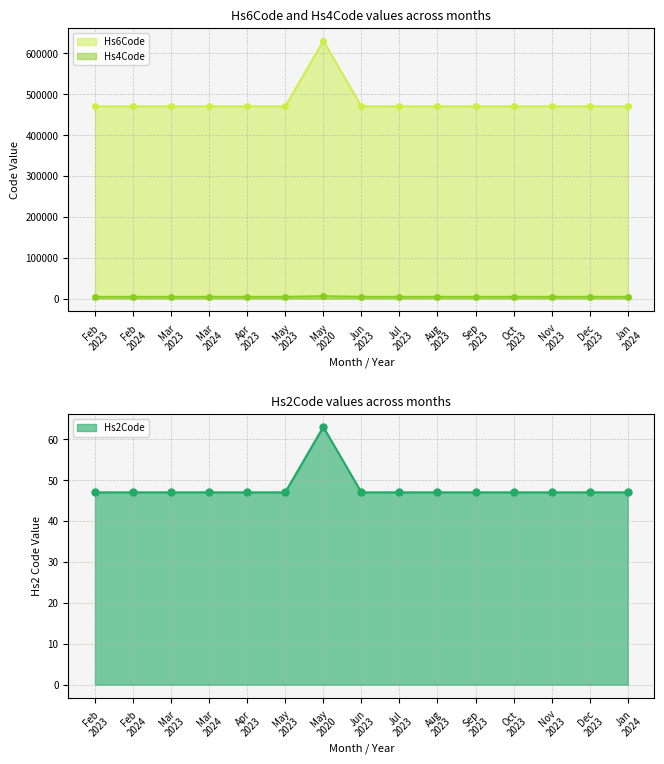

What is the value of the Hs2Code point at the 3rd from the left?

47